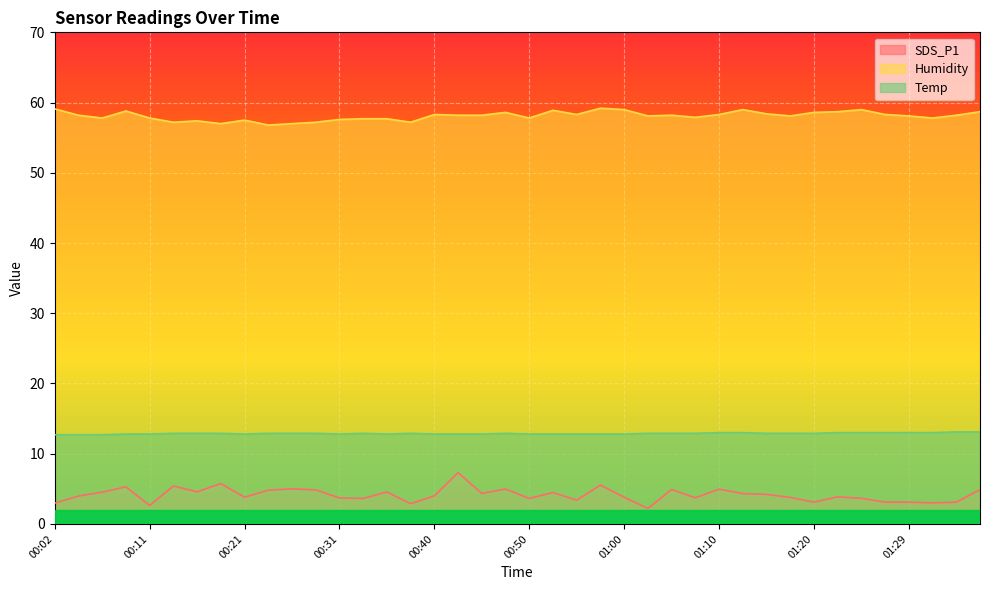

How many values in the Humidity series exceed 58?

24